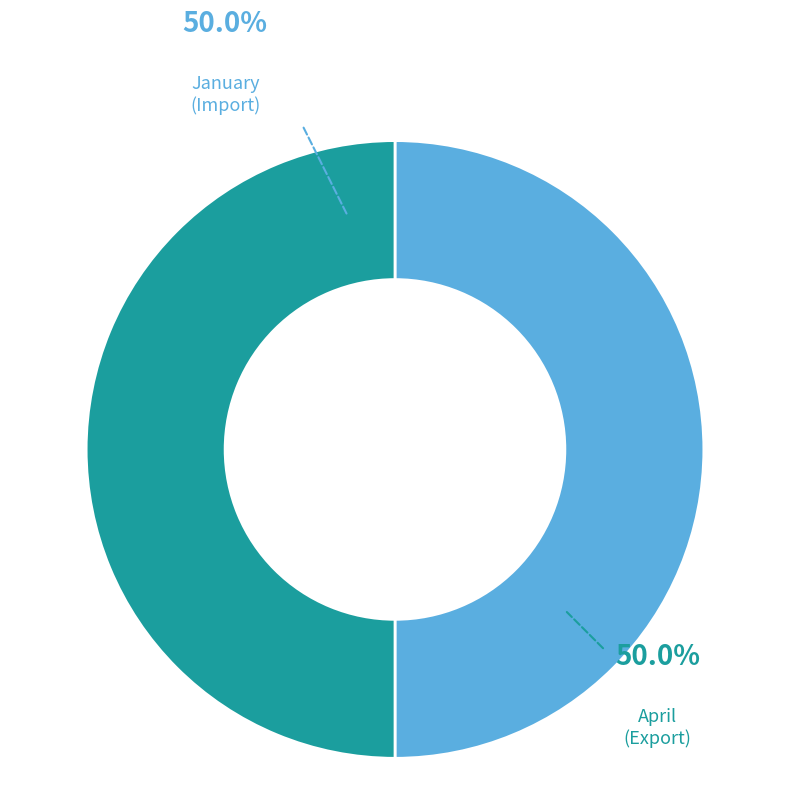

How much of the chart is everything except January?

50.0%